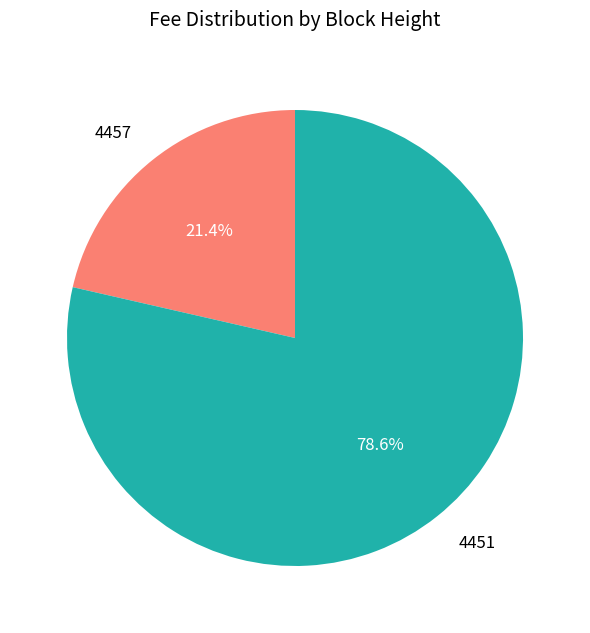

Is there a majority slice in this chart?

Yes